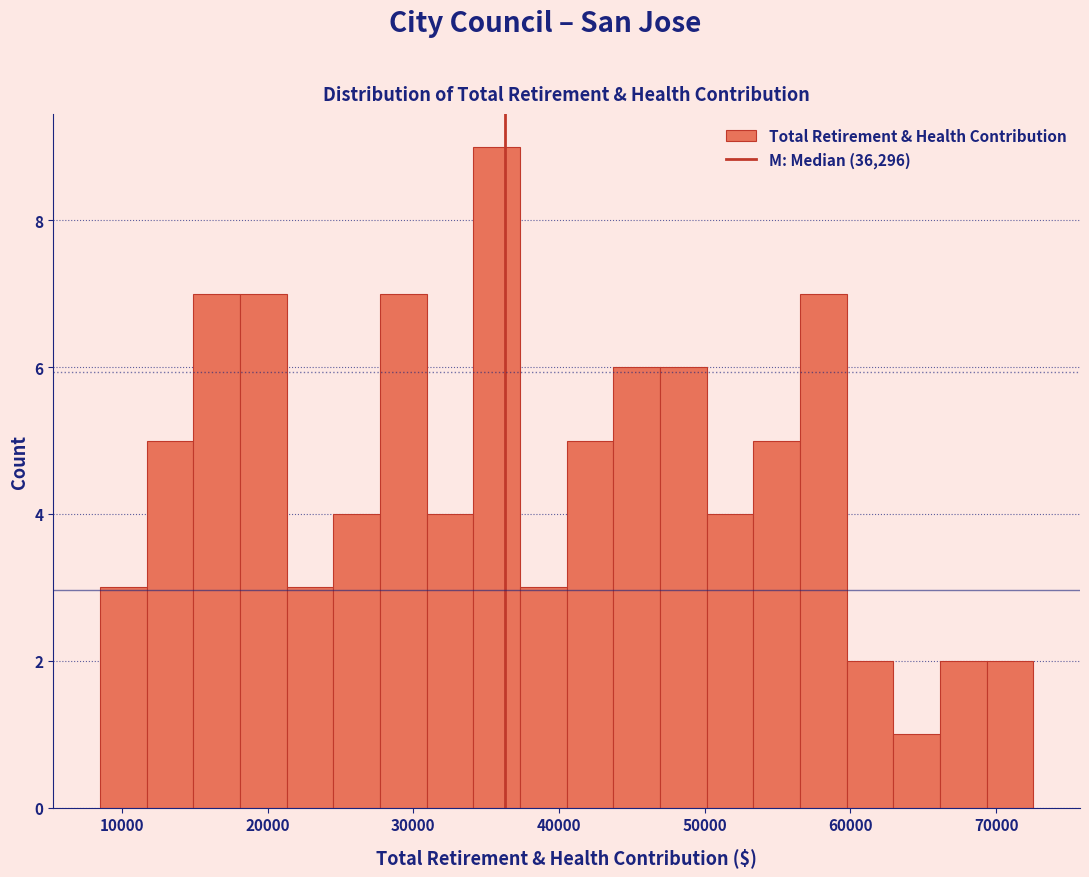

Read against the x-axis, roughly where is the centre of the tallest bar?

36000